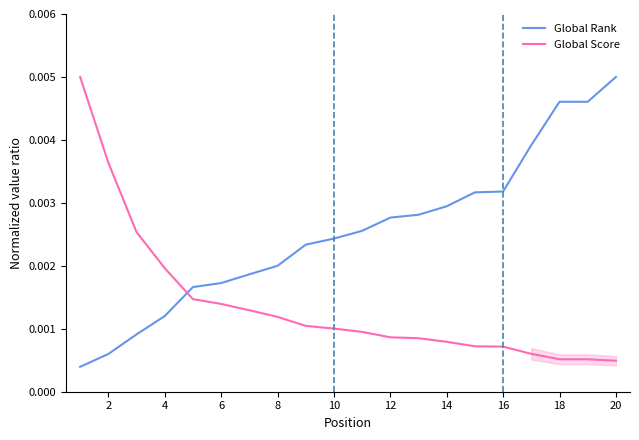

At how many categories does at least one series exceed 0?

20